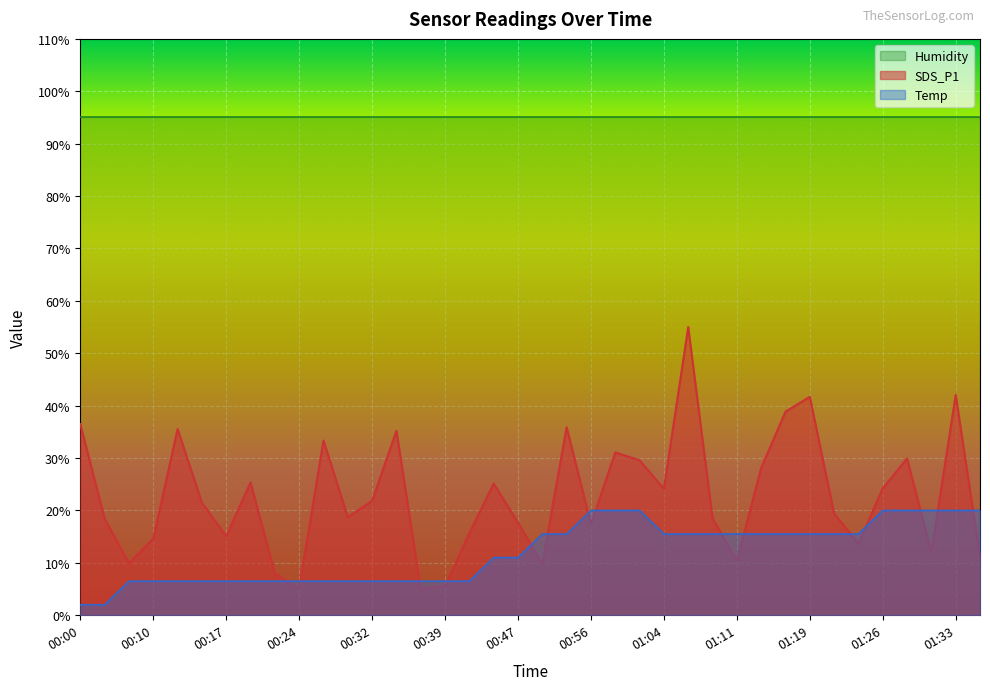

At which category is the sum across all series the highest?

01:06